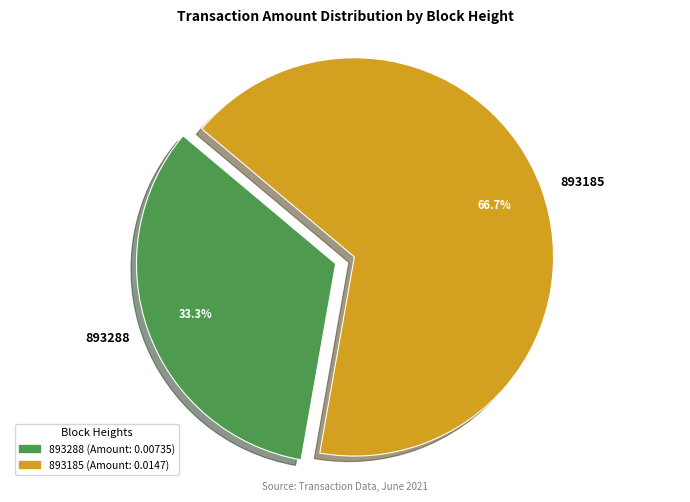

Between 893288 and 893185, which is larger?

893185